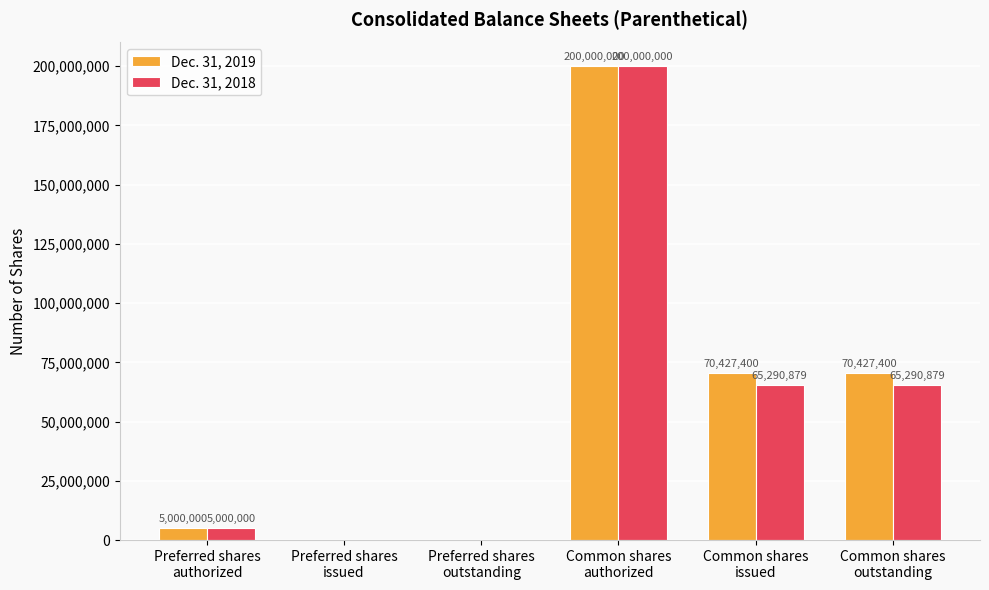

What is the sum of all Dec. 31, 2019 values?

345854800